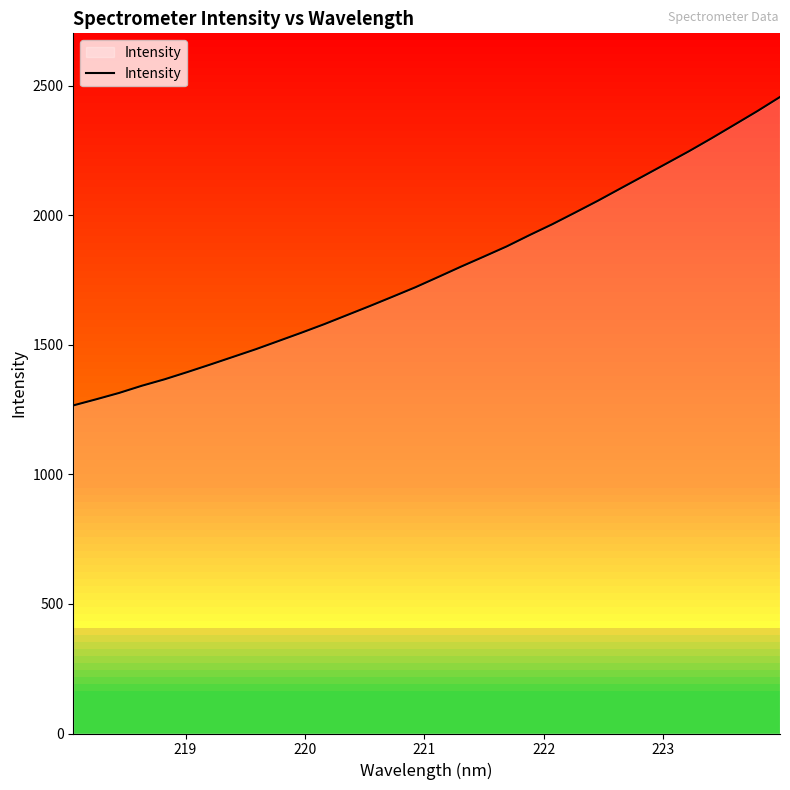

Does the chart have visible grid lines?

No